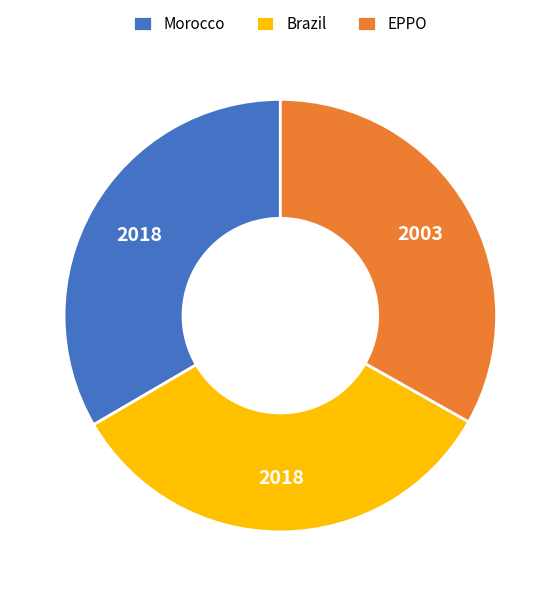

Is EPPO the majority of the pie?

No